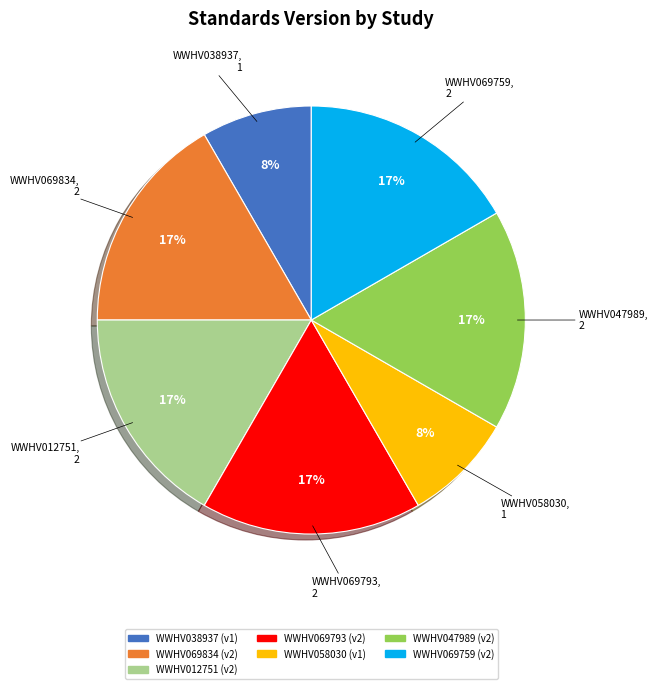

To the nearest percent, what is the combined percentage of WWHV038937 and WWHV047989?

25%